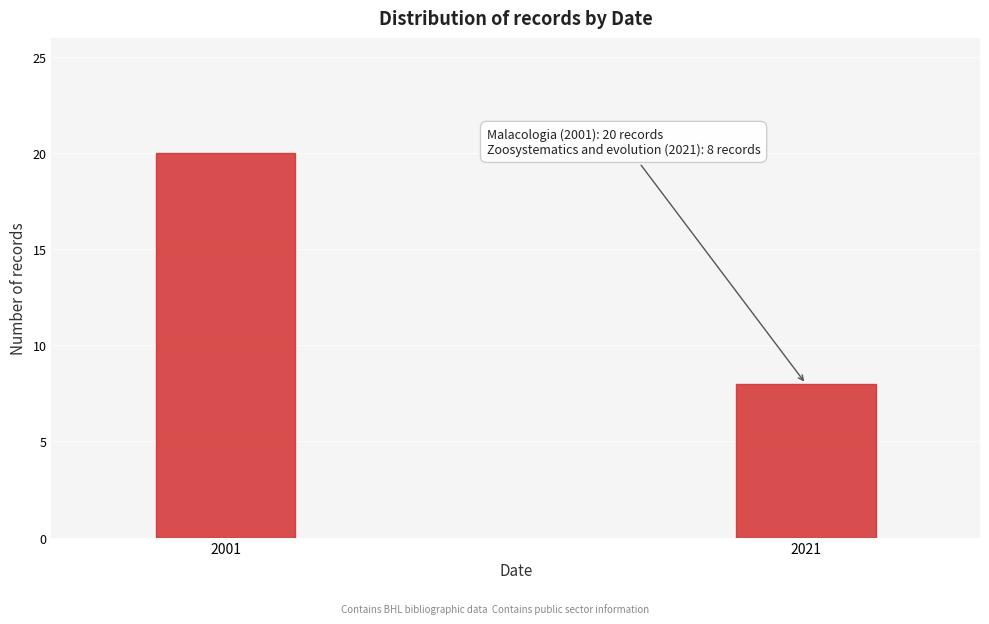

Reading left to right, list all the values displayed in this chart.

2001=20	2021=8